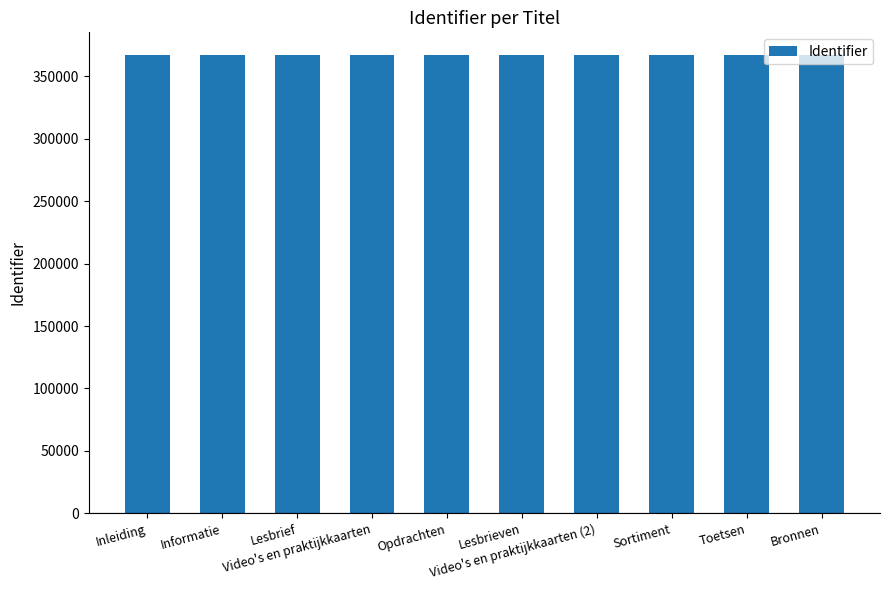

What is the greatest value displayed?

366906